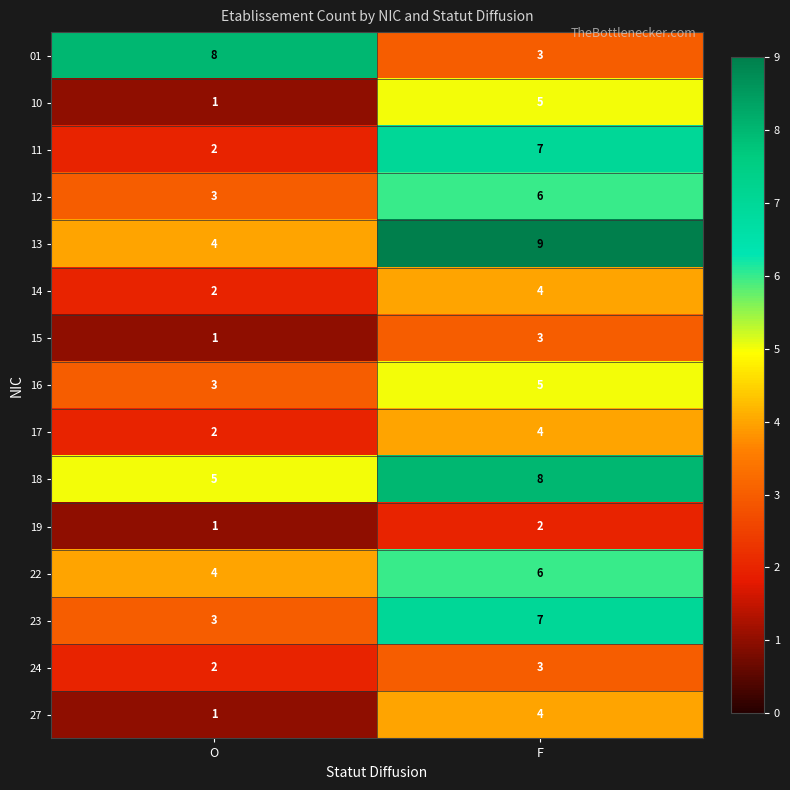

At which label is 24 closest to 2?

O